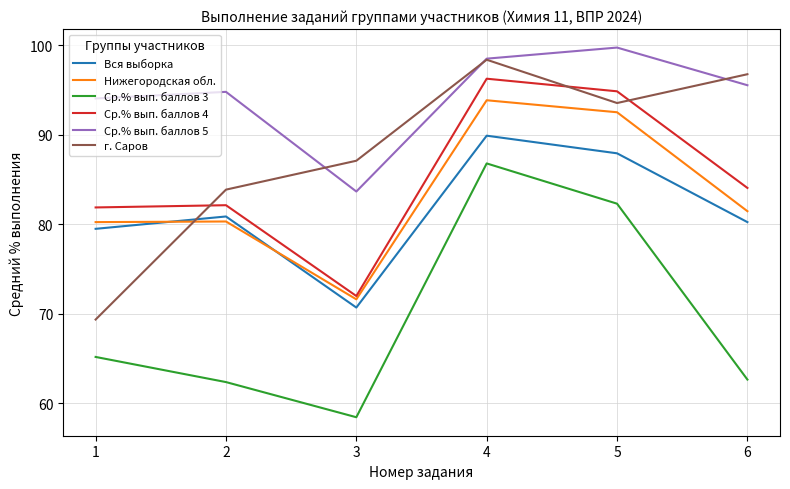

What is the minimum value shown in the chart?

58.4